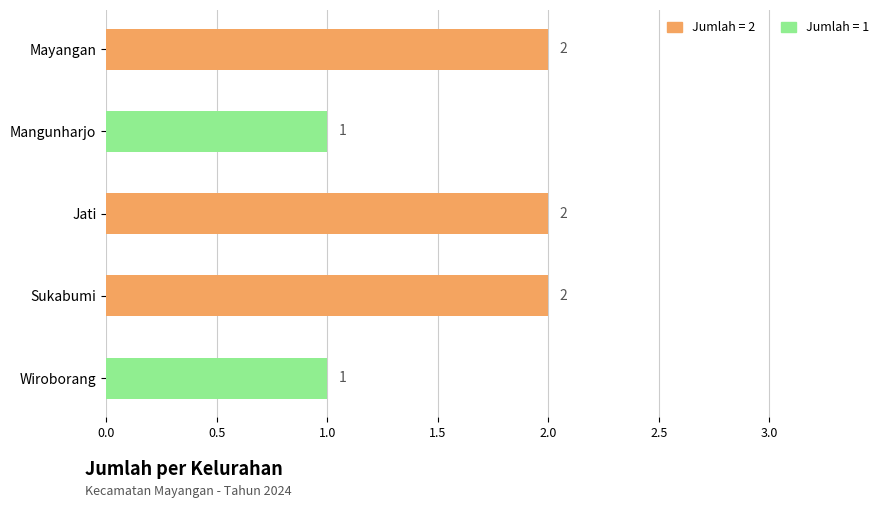

What is the greatest value displayed?

2